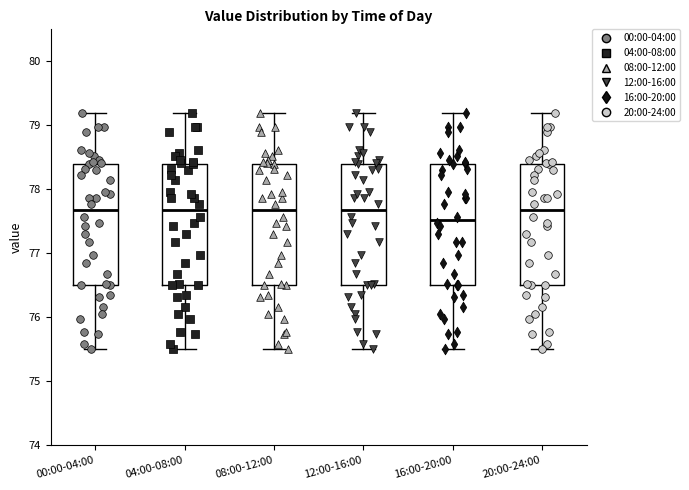

Reading left to right, read every box against the y-axis: the position of its median line, the range the box covers, and the ends of its whiskers. The values are not printed on the chart, so give them approximately, as read against the axis.

00:00-04:00: median 77.7, box 76.5 to 78.4, whiskers 75.5 to 79.2
04:00-08:00: median 77.7, box 76.5 to 78.4, whiskers 75.5 to 79.2
08:00-12:00: median 77.7, box 76.5 to 78.4, whiskers 75.5 to 79.2
12:00-16:00: median 77.7, box 76.5 to 78.4, whiskers 75.5 to 79.2
16:00-20:00: median 77.5, box 76.5 to 78.4, whiskers 75.5 to 79.2
20:00-24:00: median 77.7, box 76.5 to 78.4, whiskers 75.5 to 79.2